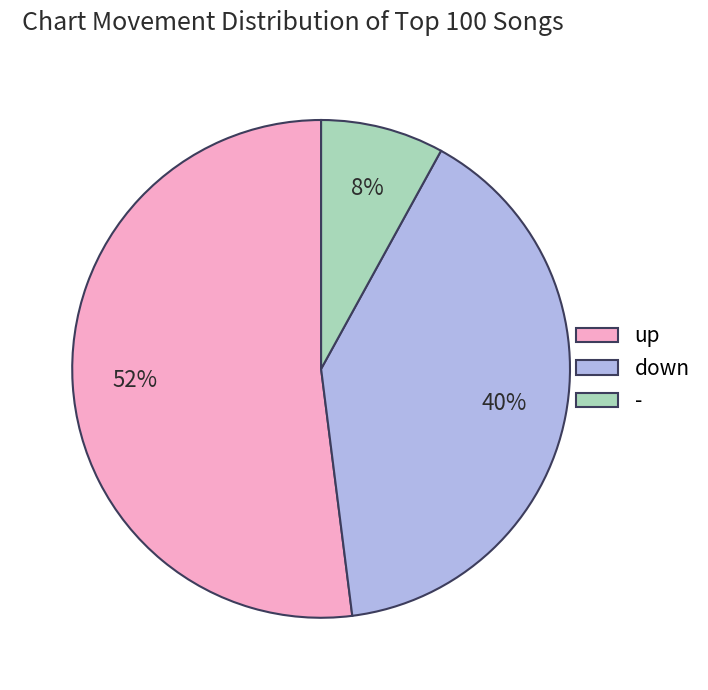

What percentage is the up slice, to the nearest percent?

52%